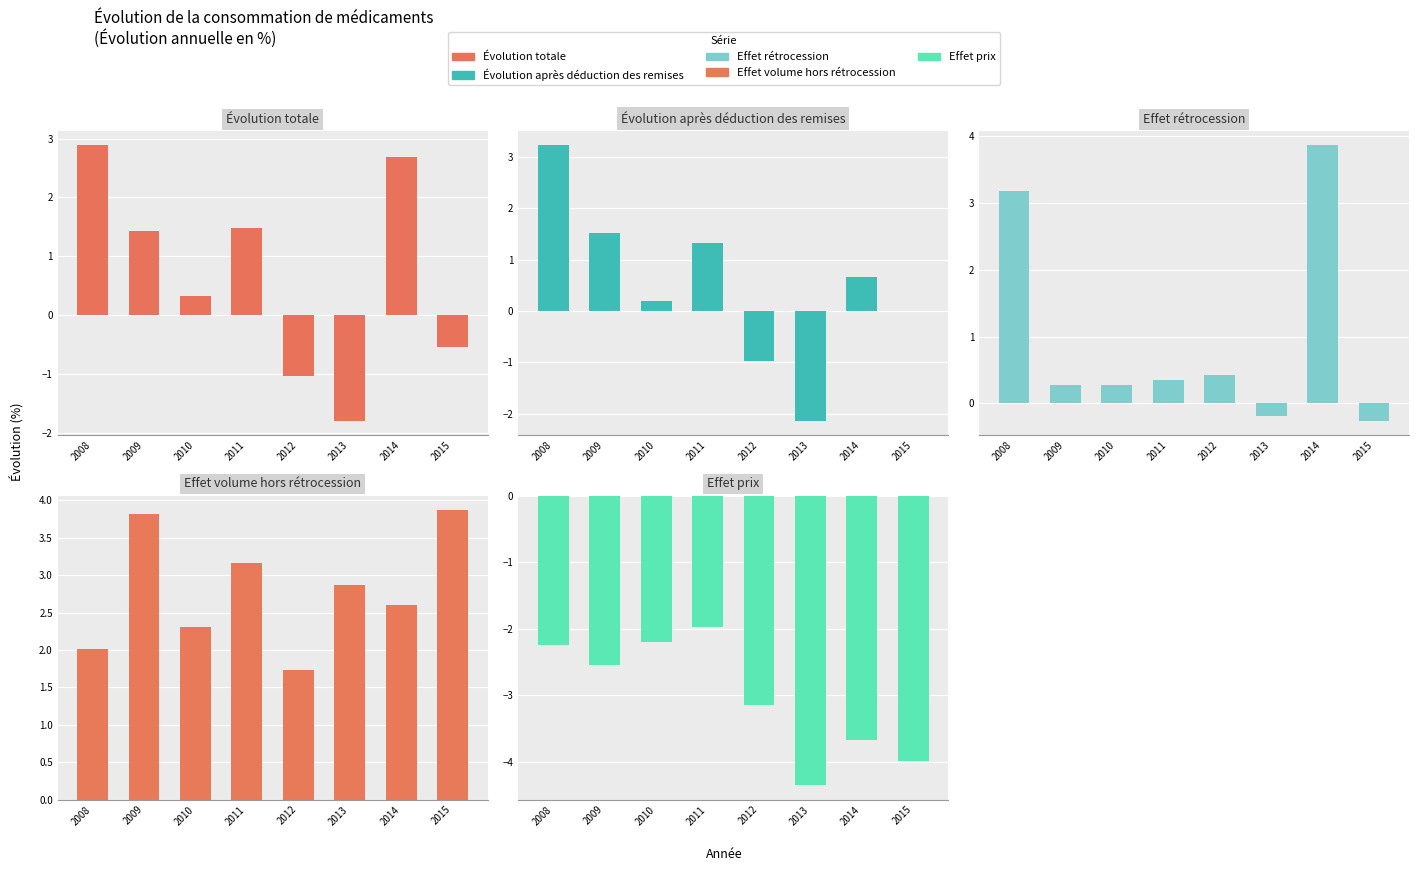

Are the bars grouped side by side (vs. stacked)?

Yes